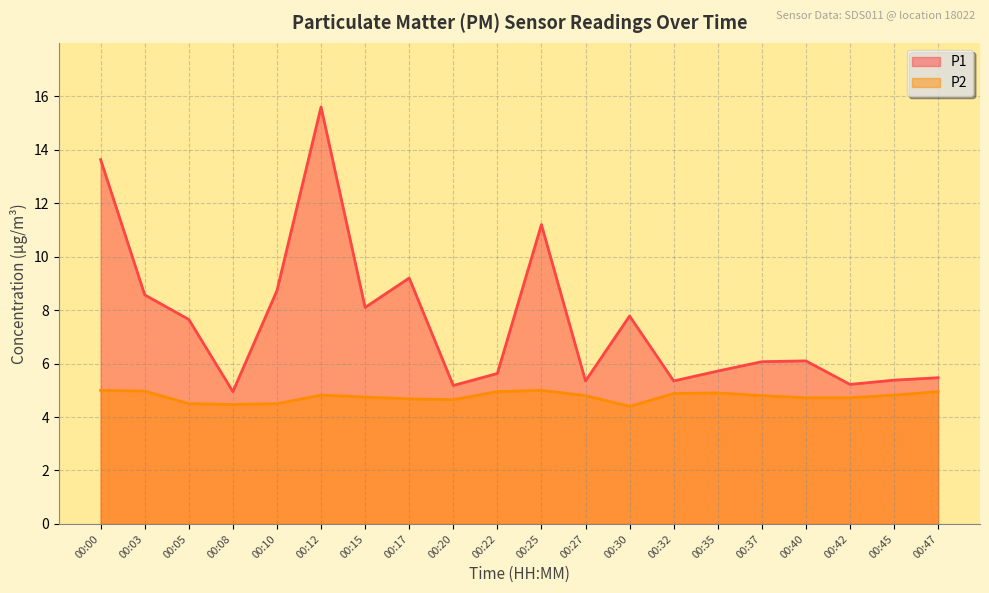

What is the maximum value for P1?

15.6